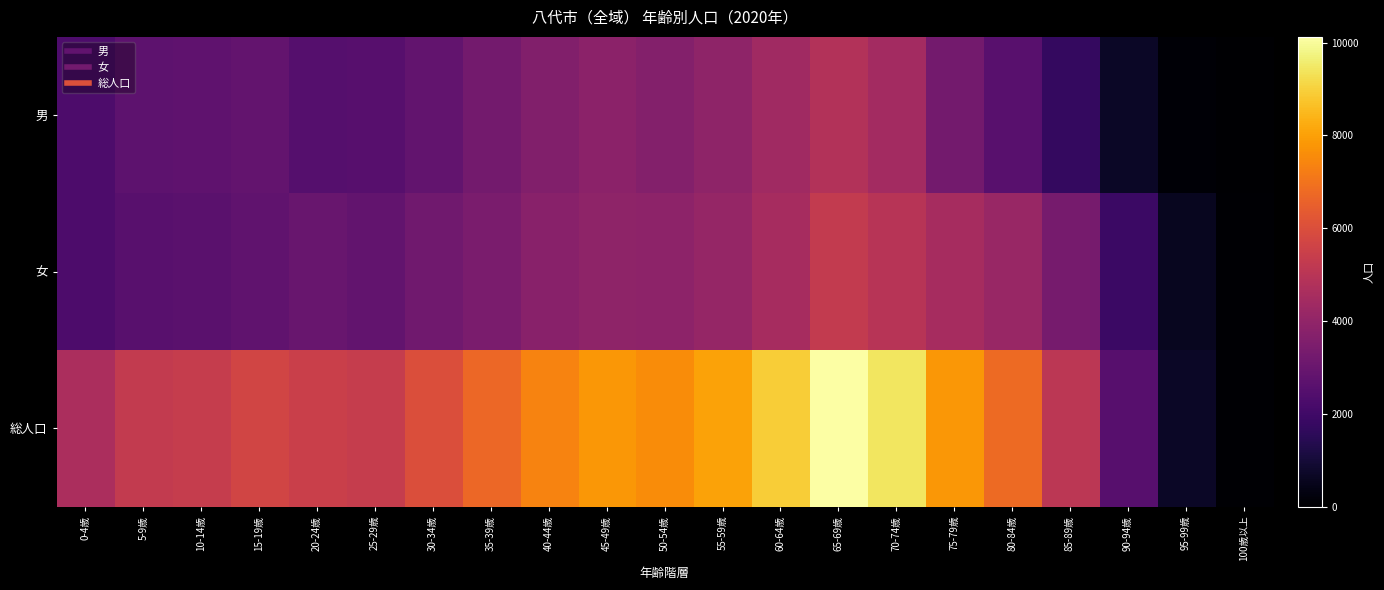

What is the total value across all series at 60-64歳?

17798